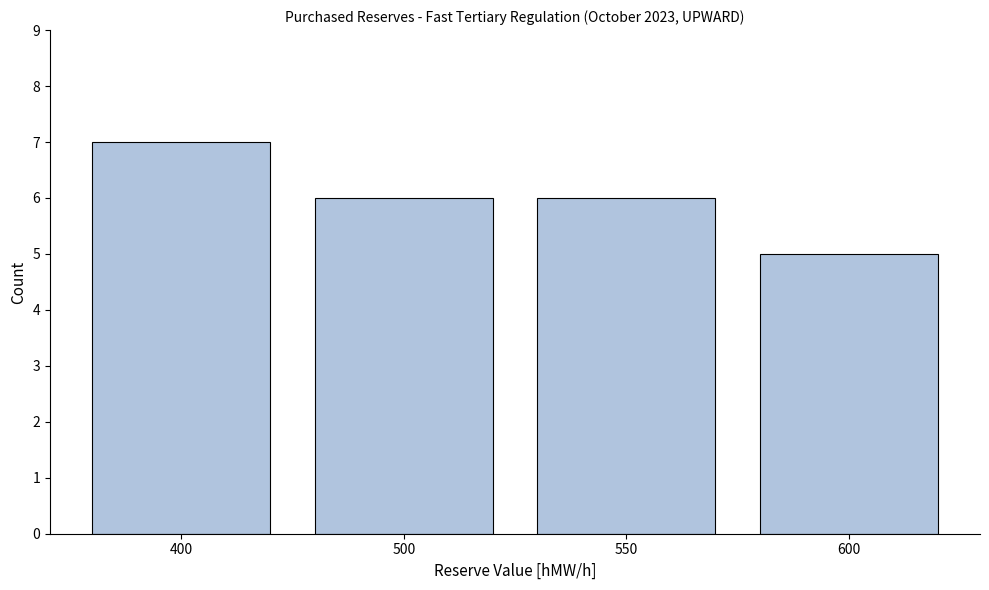

Reading left to right, what are all the values shown in this chart?

7	6	6	5